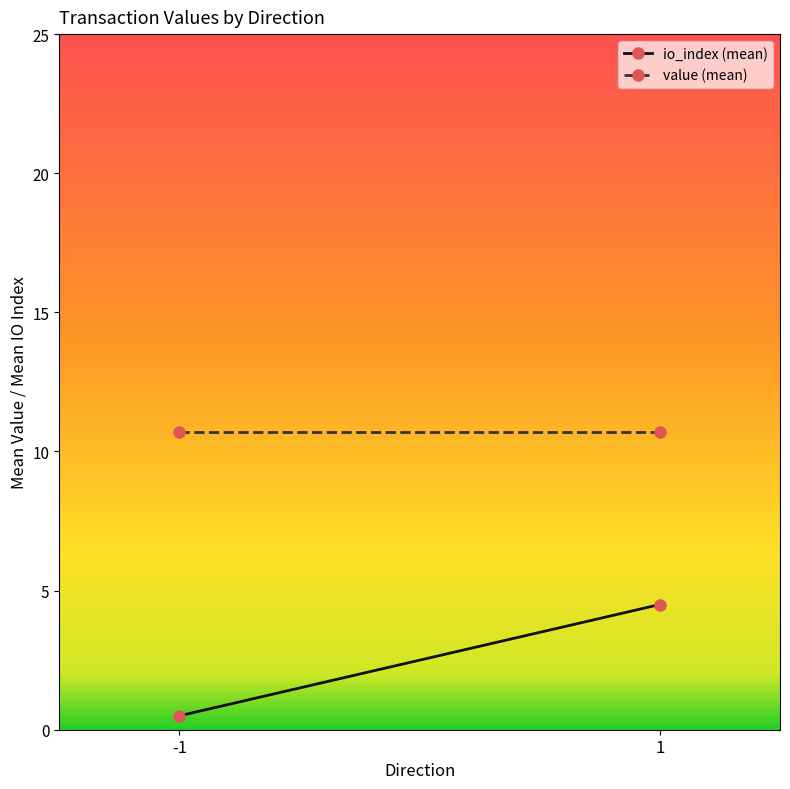

What is the average value of the io_index series?

2.5